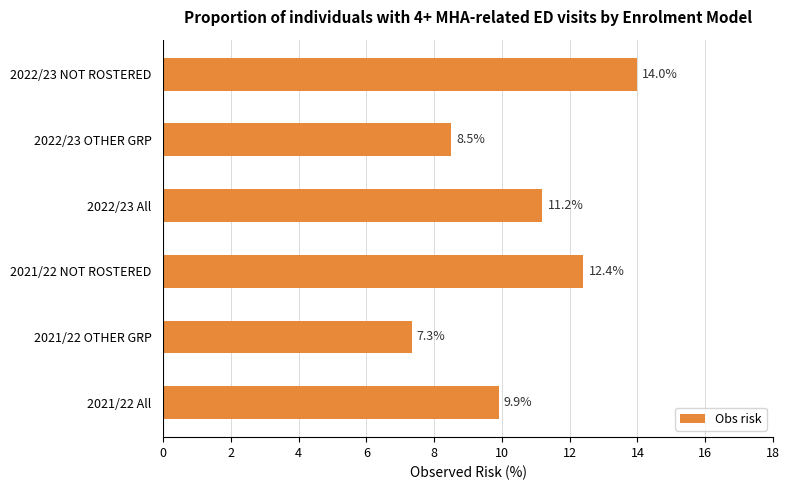

List the labels in order of value, largest first.

2022/23 NOT ROSTERED, 2021/22 NOT ROSTERED, 2022/23 All, 2021/22 All, 2022/23 OTHER GRP, 2021/22 OTHER GRP